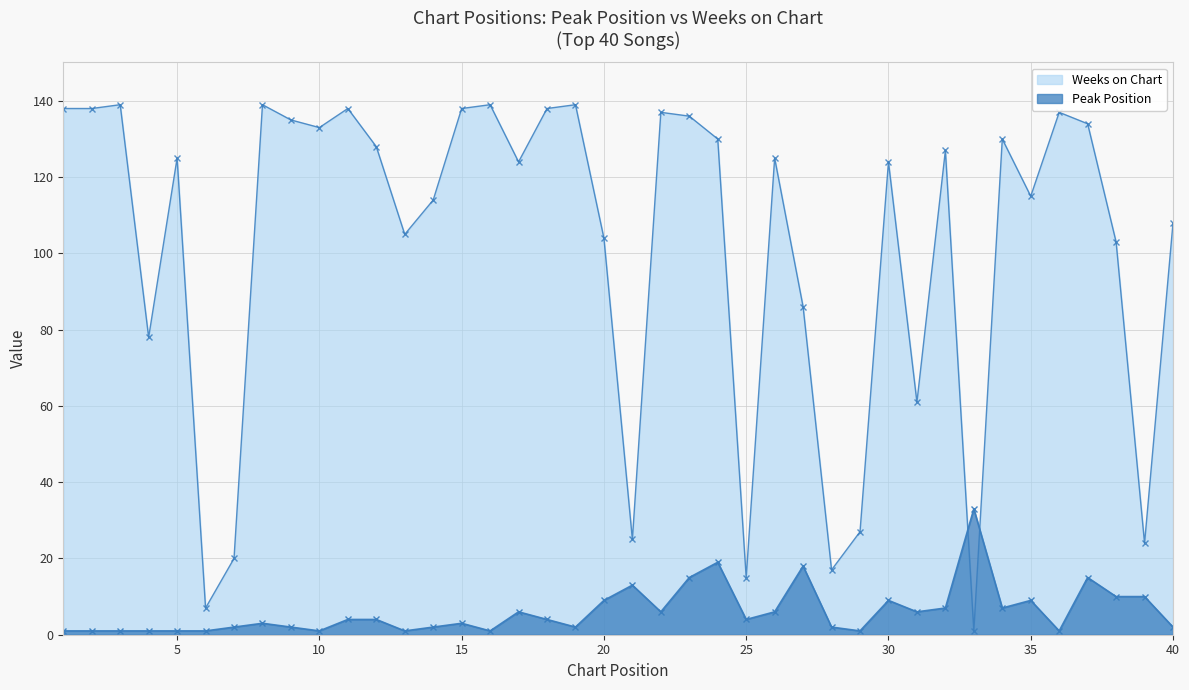

True or false: Peak Position has more than 0 points higher than both neighbors.

True